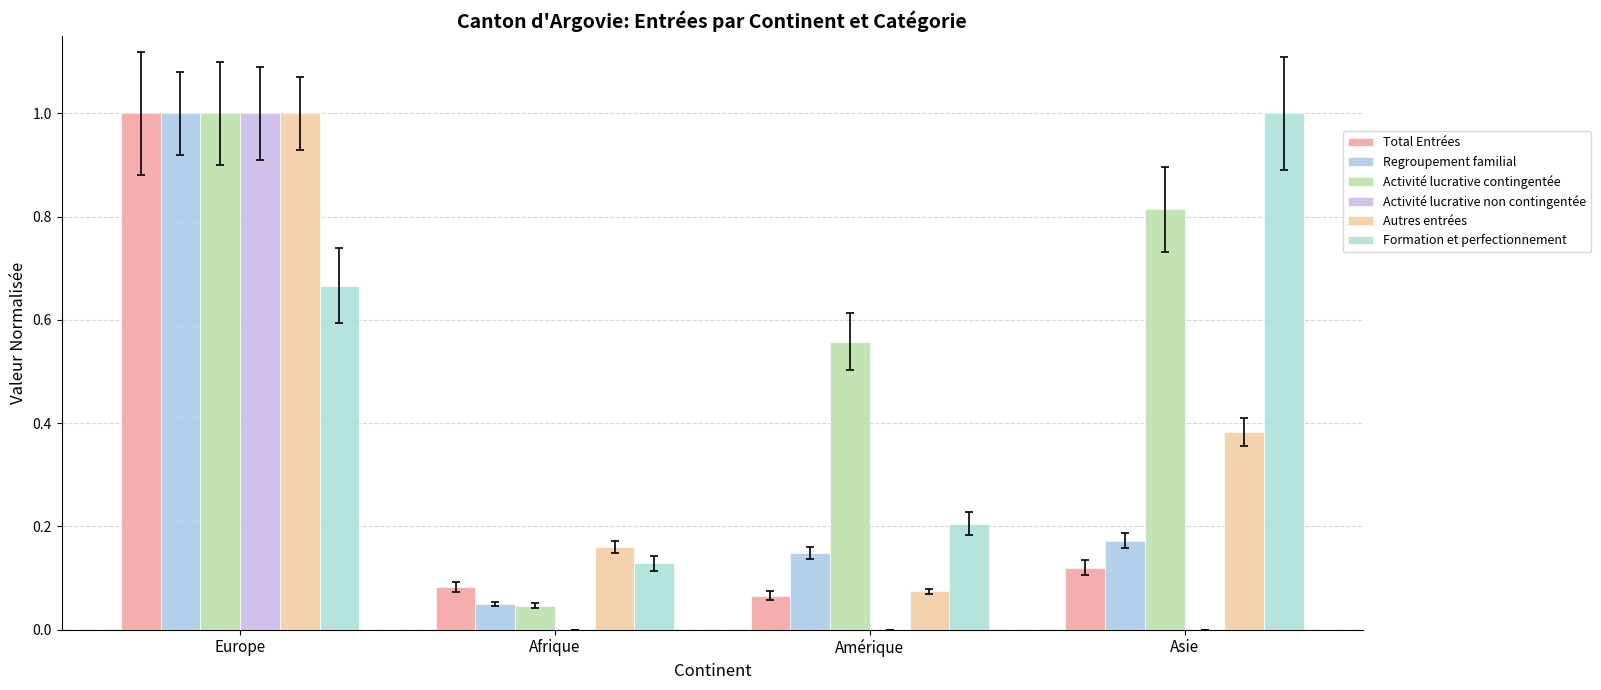

Does the chart contain stacked bars?

No